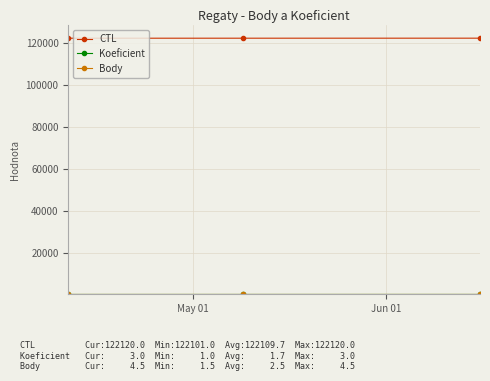

What is the lowest value of the CTL series?

122101.0